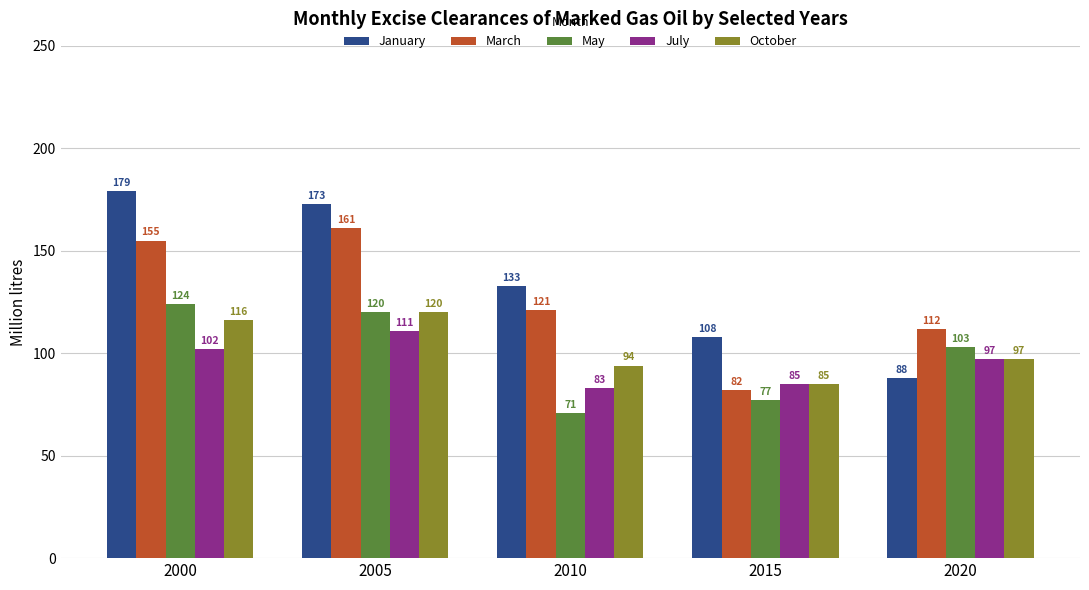

What is the minimum value shown in the chart?

71